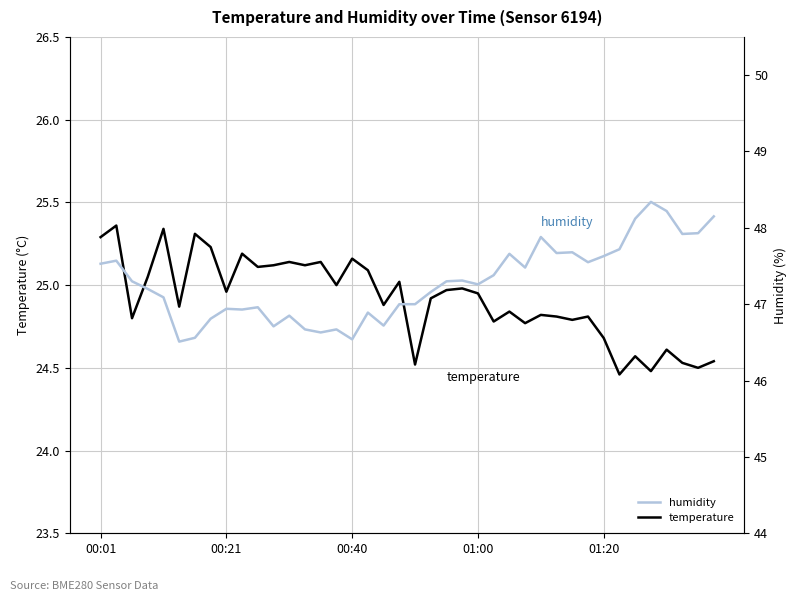

What is the difference between the maximum and minimum values in the temperature series?

0.9